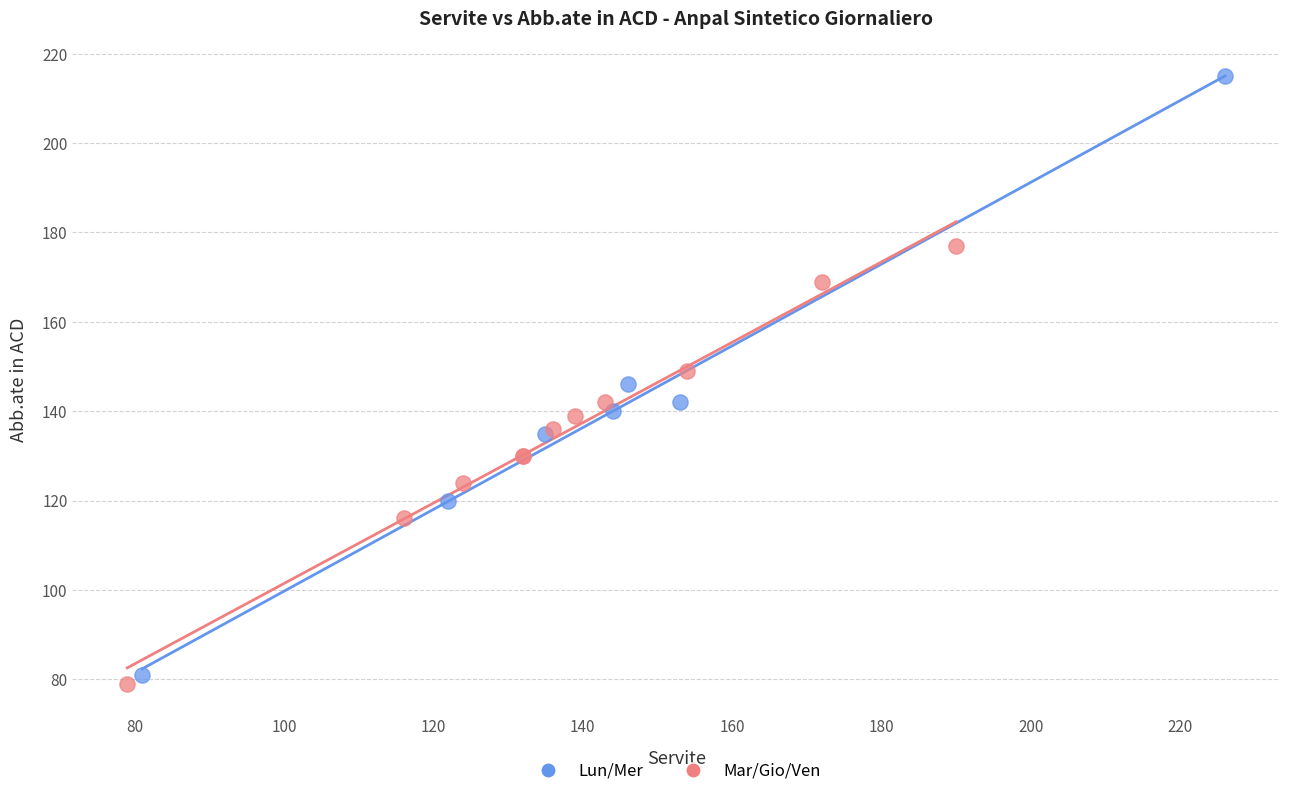

Which series contains the highest Y value?

Lun/Mer